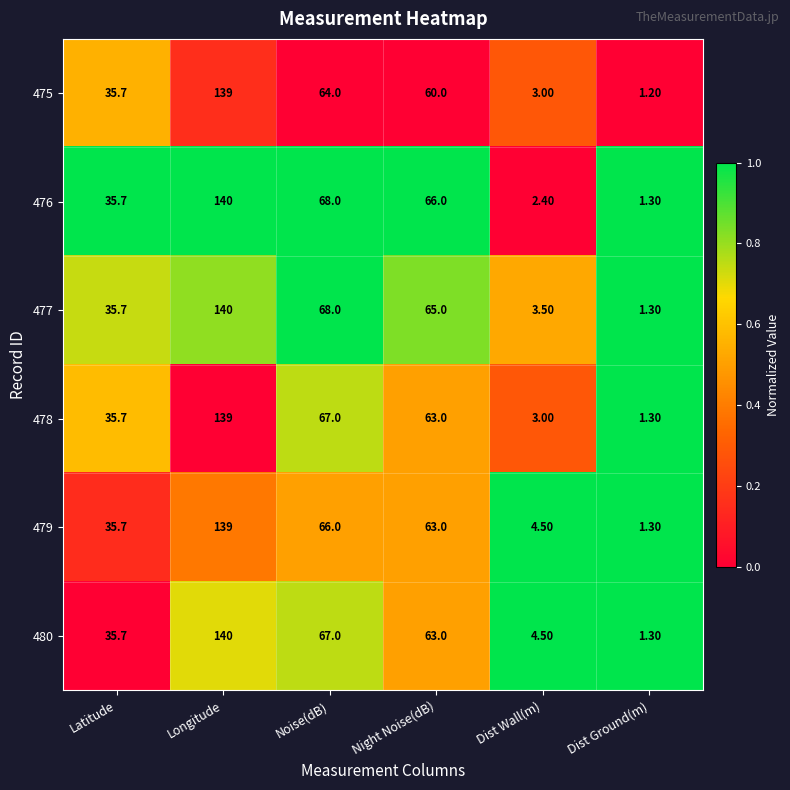

What is the total value across all series at Dist Wall(m)?

20.9